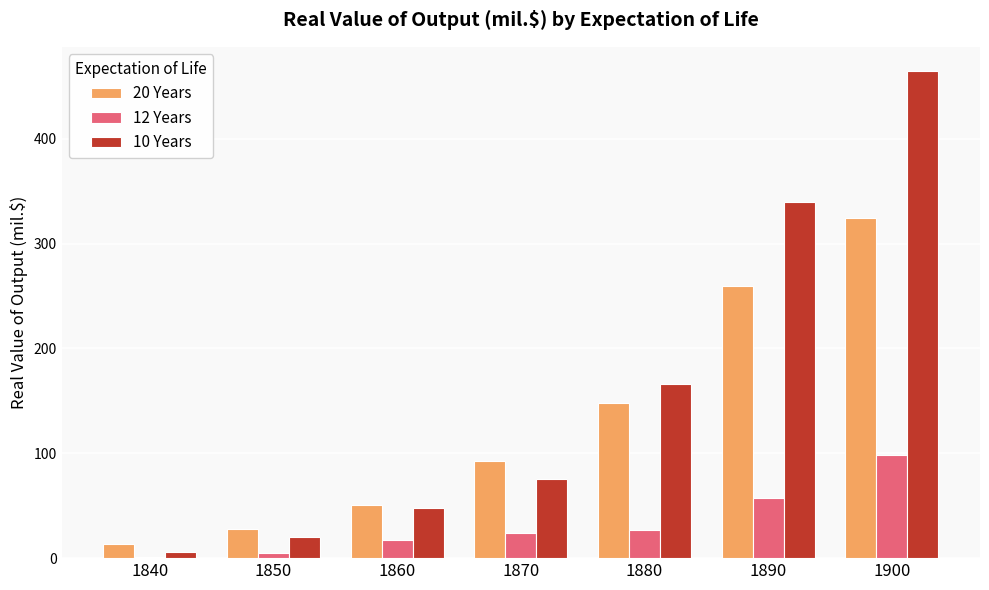

What is the highest value of the 10 Years series?

464.4